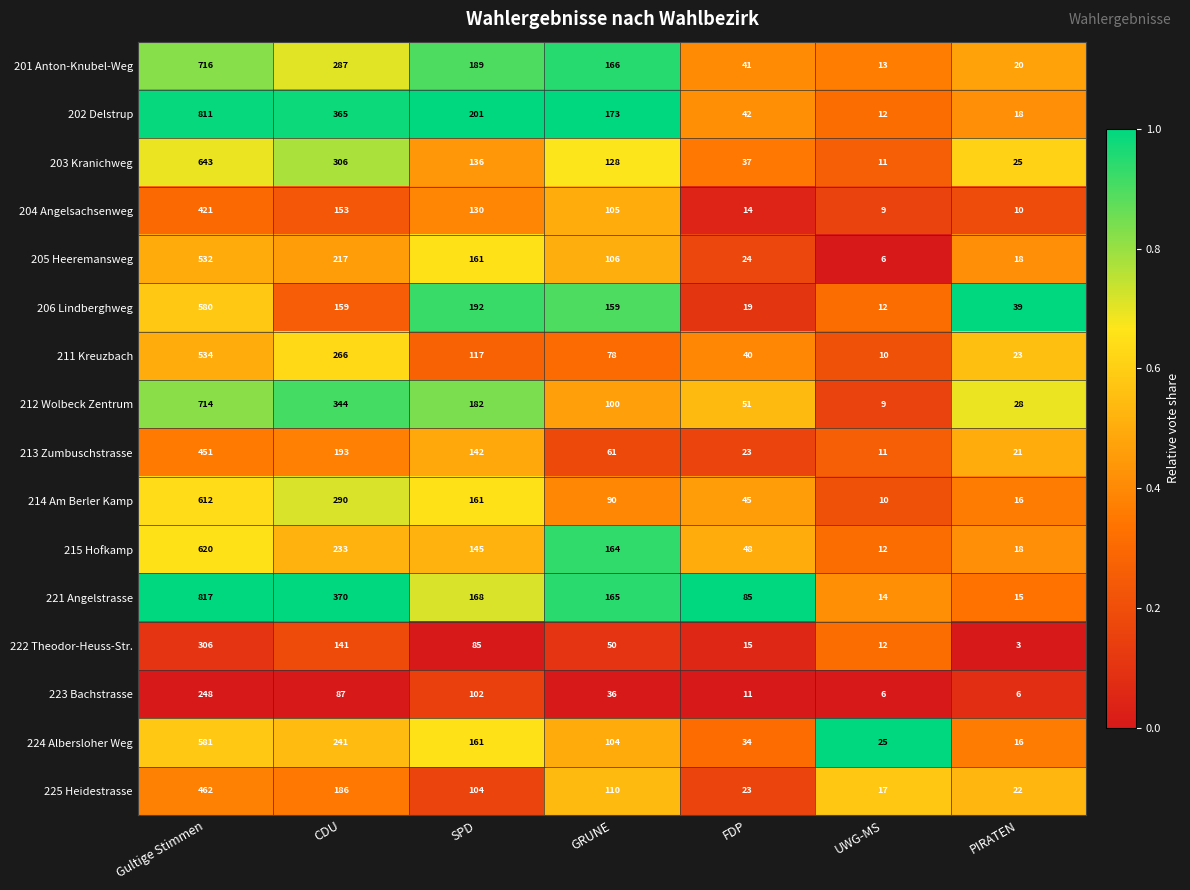

Is it true that 204 Angelsachsenweg equals 9 at UWG-MS?

True